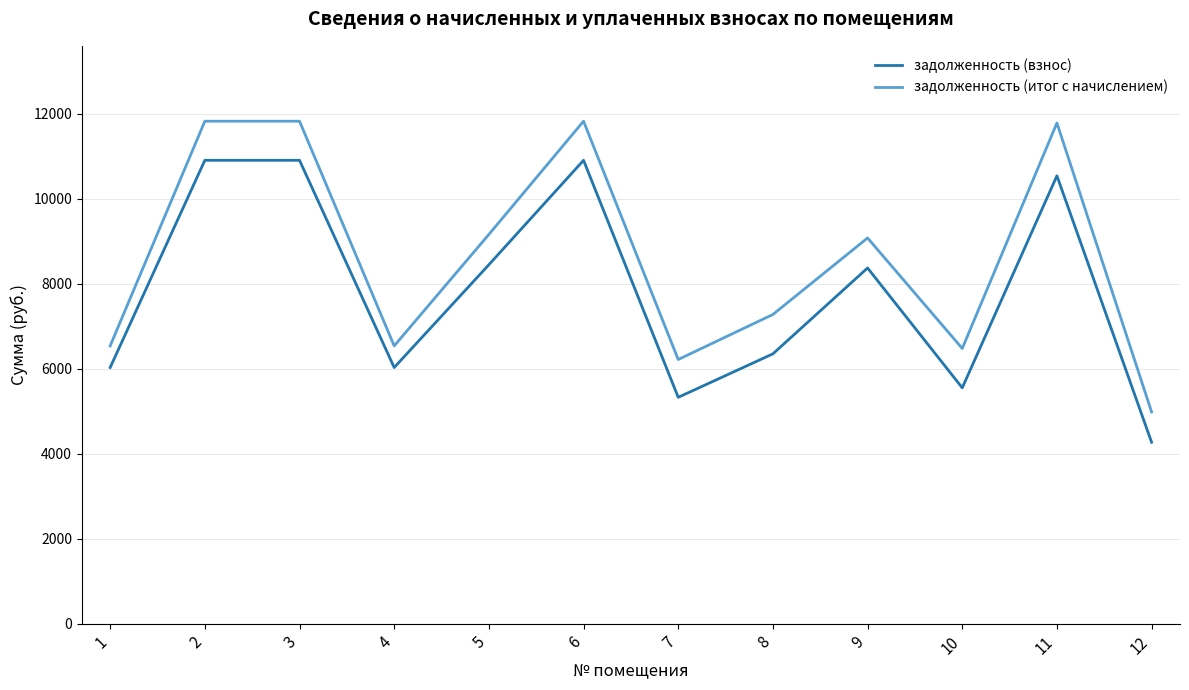

How many lines are shown in the chart?

2